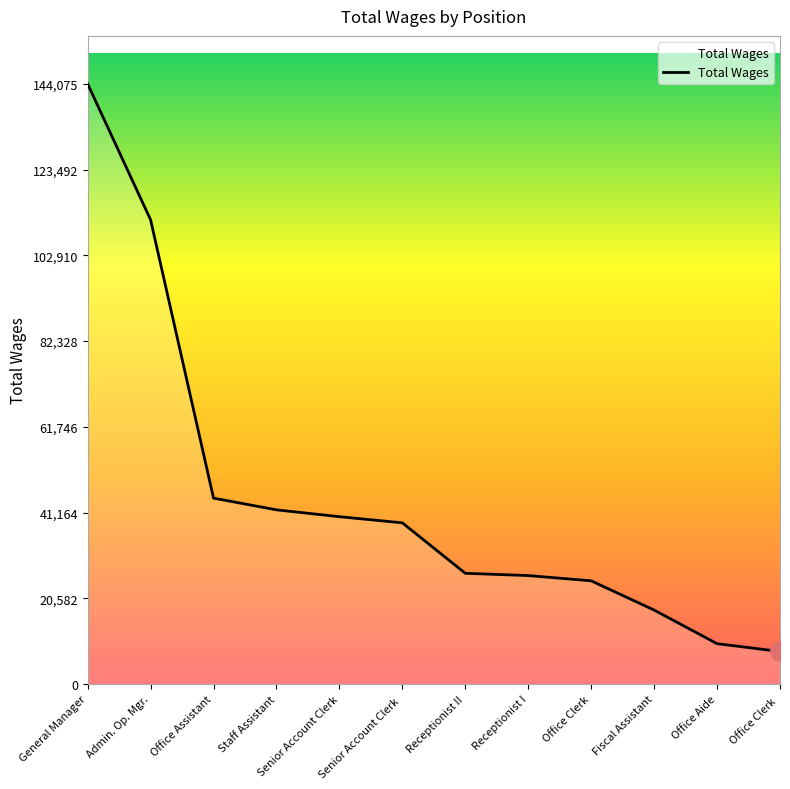

What position from the right is Office Assistant?

10